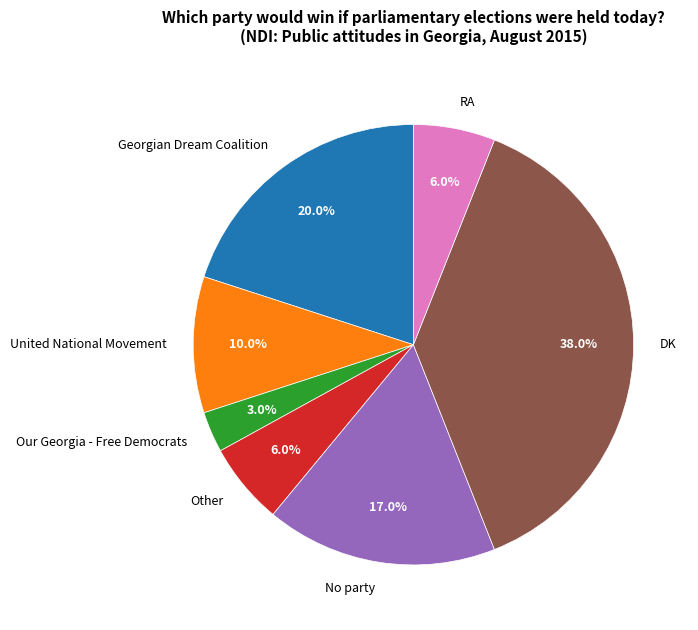

How many segments does this pie chart have?

7